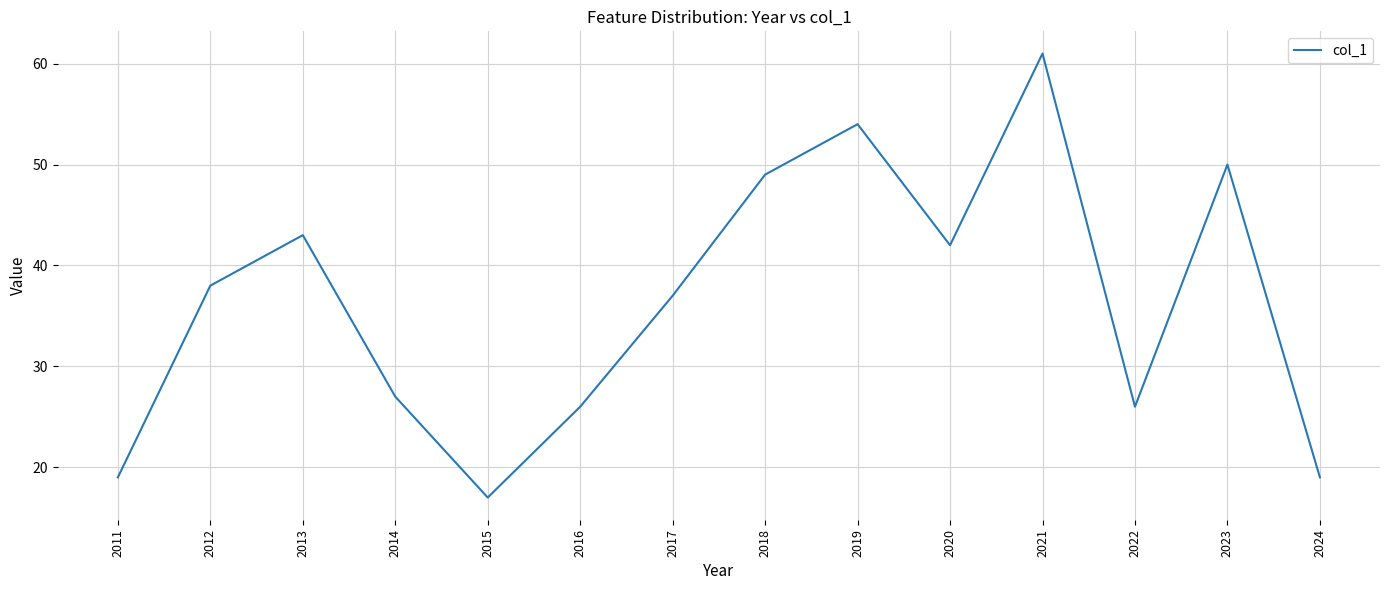

Between 2021 and 2013, which is larger?

2021